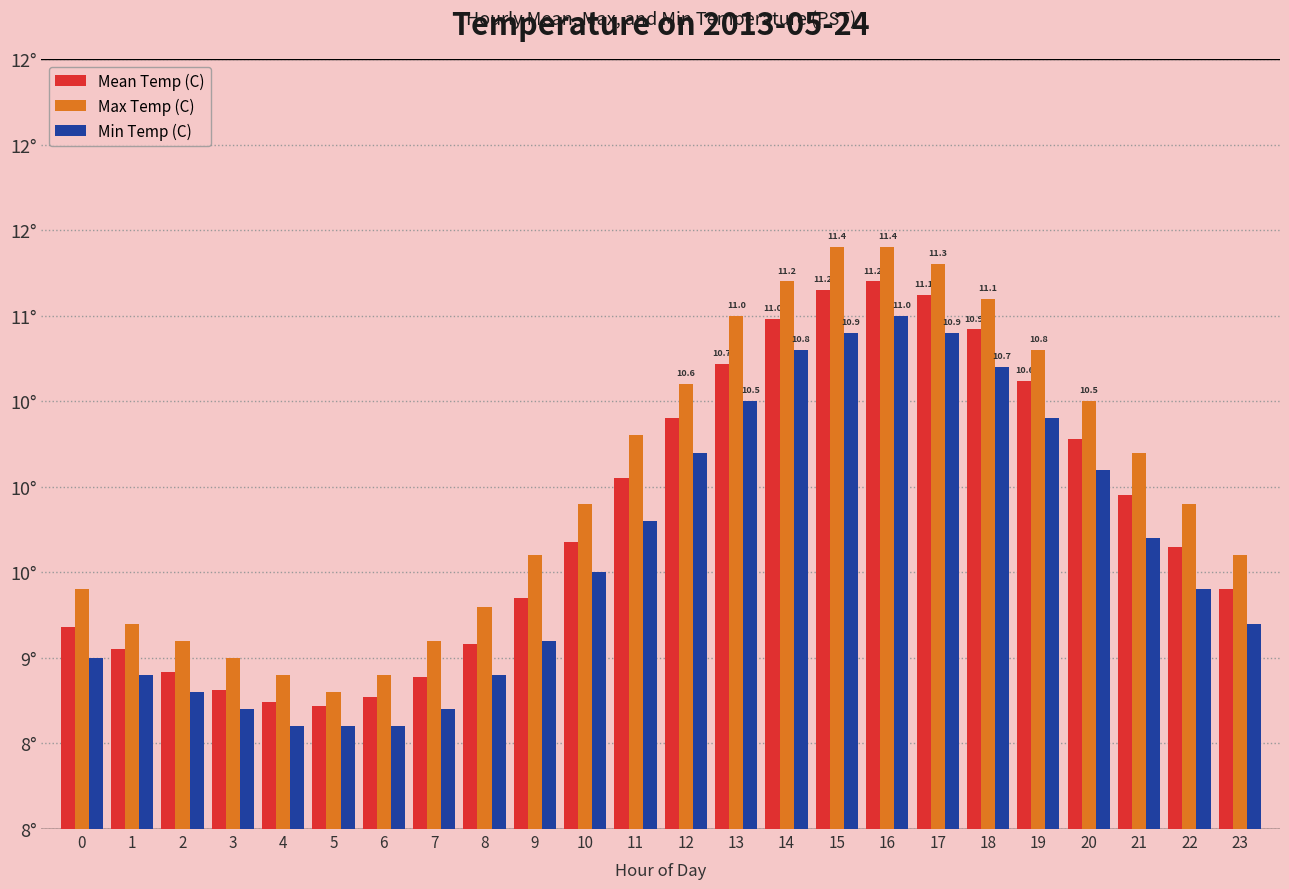

What is the value of the Mean Temp (C) bar at the 12th from the left?

10.1